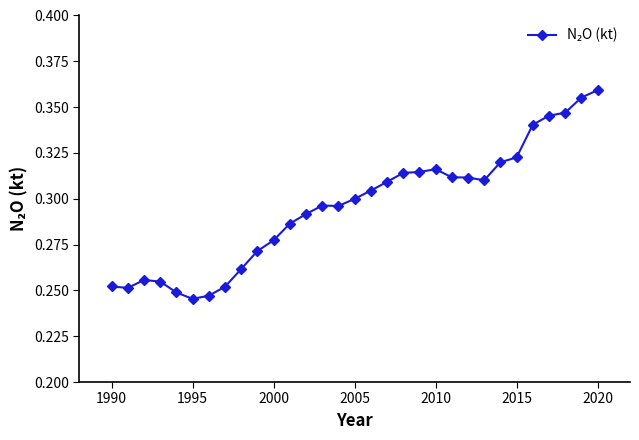

Count the number of categories in the chart.

31